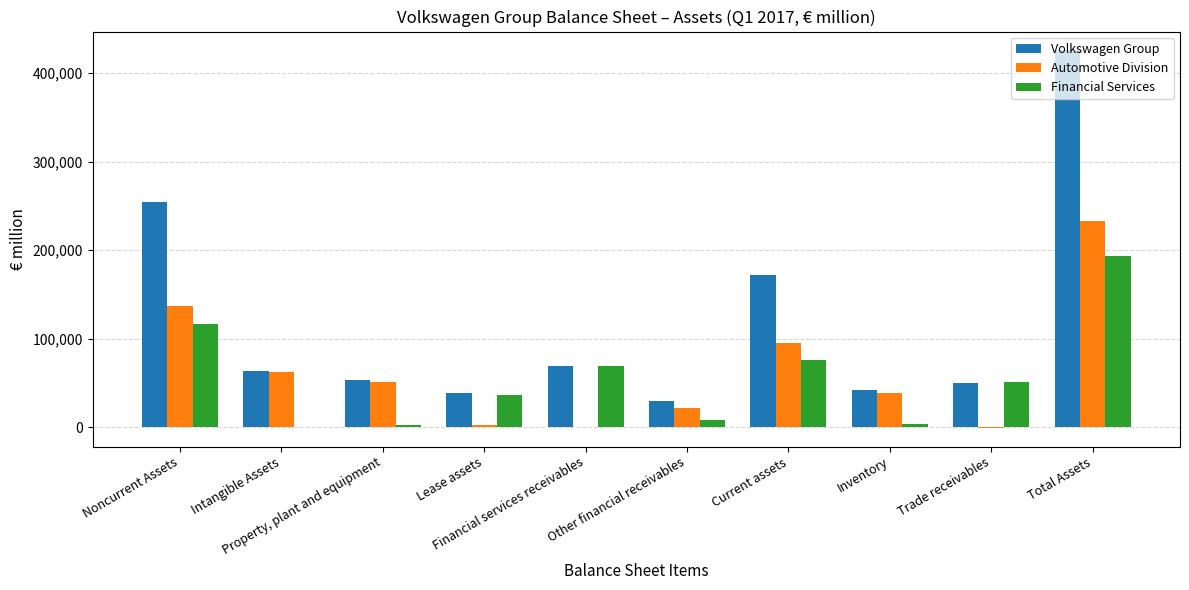

Which series has the widest spread of values?

Volkswagen Group